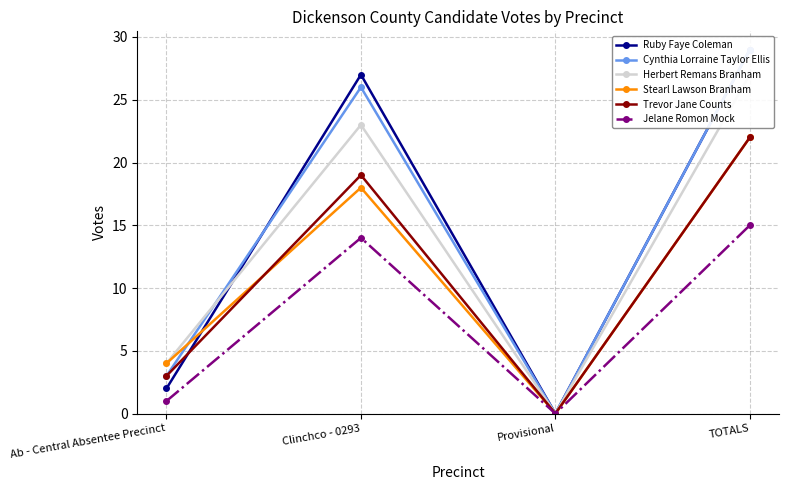

What is the difference between the maximum and minimum values in the Trevor Jane Counts series?

22